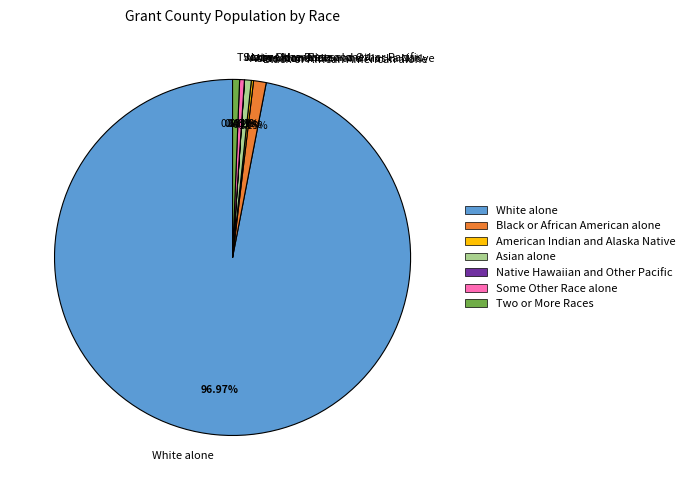

What is the largest slice in the pie chart?

White alone